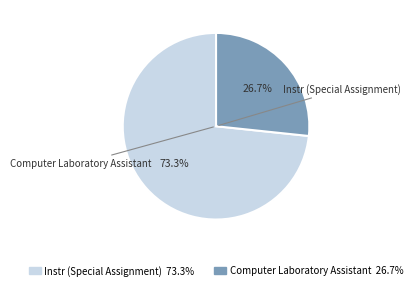

What percentage is NOT represented by Computer Laboratory Assistant?

73.3%